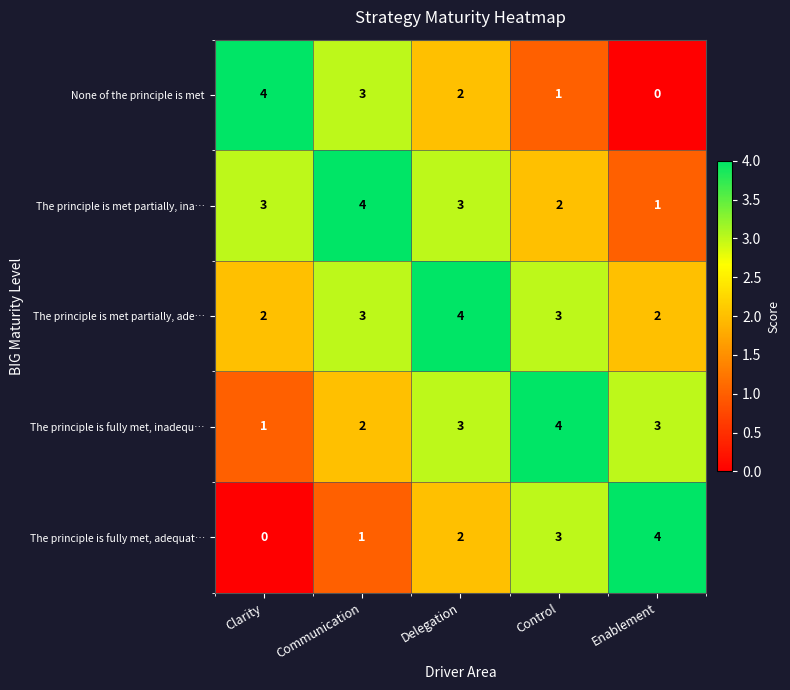

Reading right to left, what are all the values shown in this chart?

None of the principle is met: Enablement=0	Control=1	Delegation=2	Communication=3	Clarity=4
The principle is met partially, ina…: Enablement=1	Control=2	Delegation=3	Communication=4	Clarity=3
The principle is met partially, ade…: Enablement=2	Control=3	Delegation=4	Communication=3	Clarity=2
The principle is fully met, inadequ…: Enablement=3	Control=4	Delegation=3	Communication=2	Clarity=1
The principle is fully met, adequat…: Enablement=4	Control=3	Delegation=2	Communication=1	Clarity=0